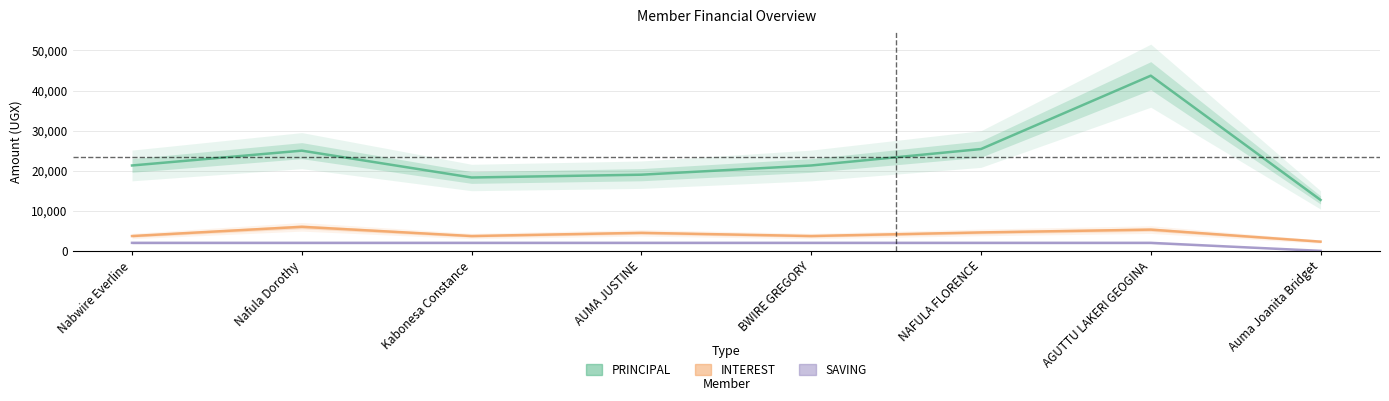

Is it true that SAVING equals 2837 at AUMA JUSTINE?

False